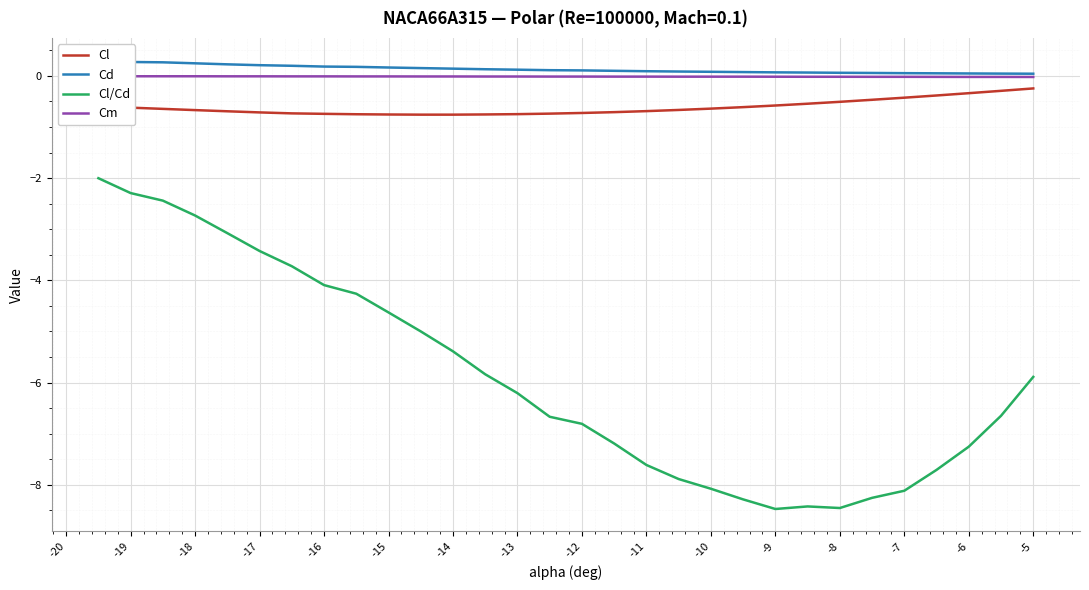

What is the value of the Cl point at the 10th from the left?

-0.8